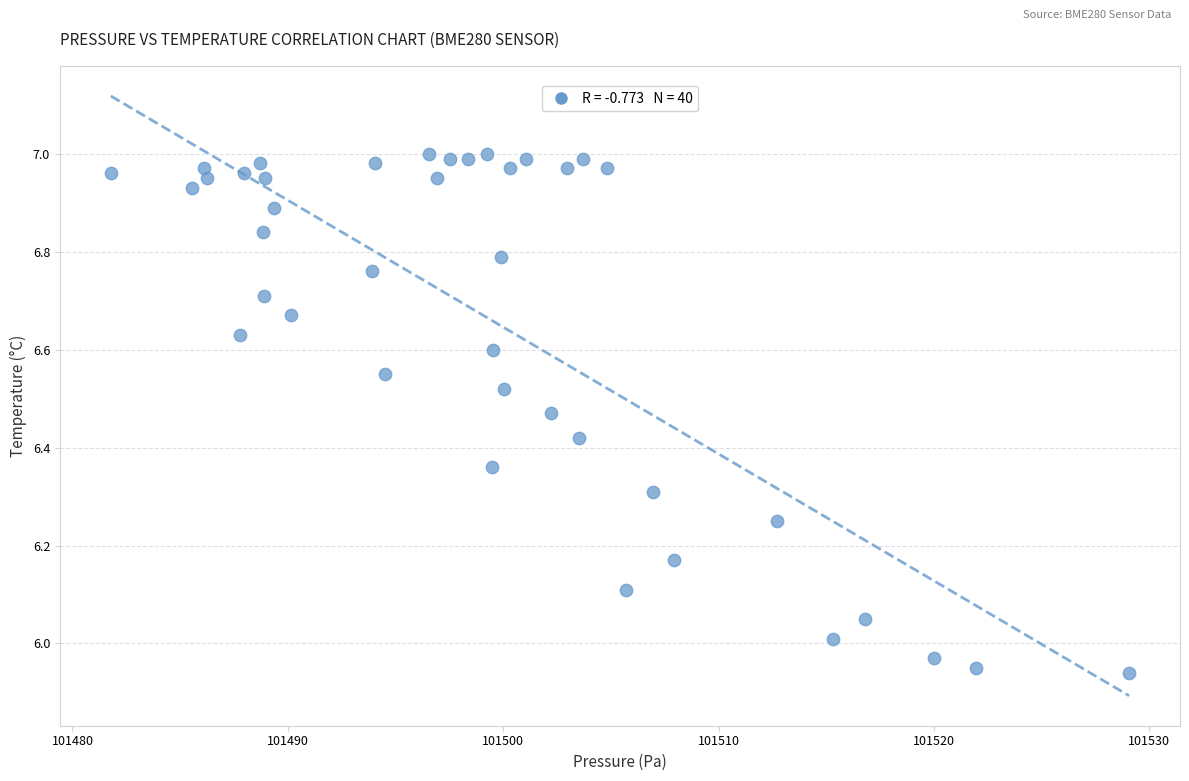

What is the range of Y values (max minus min)?

1.1